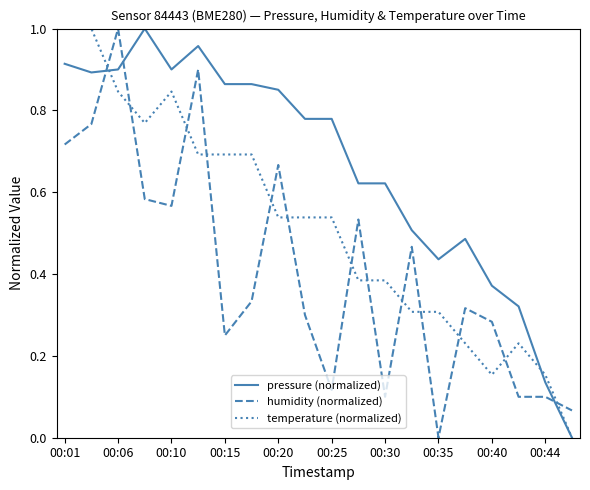

True or false: humidity (normalized) and pressure (normalized) cross at least once.

True